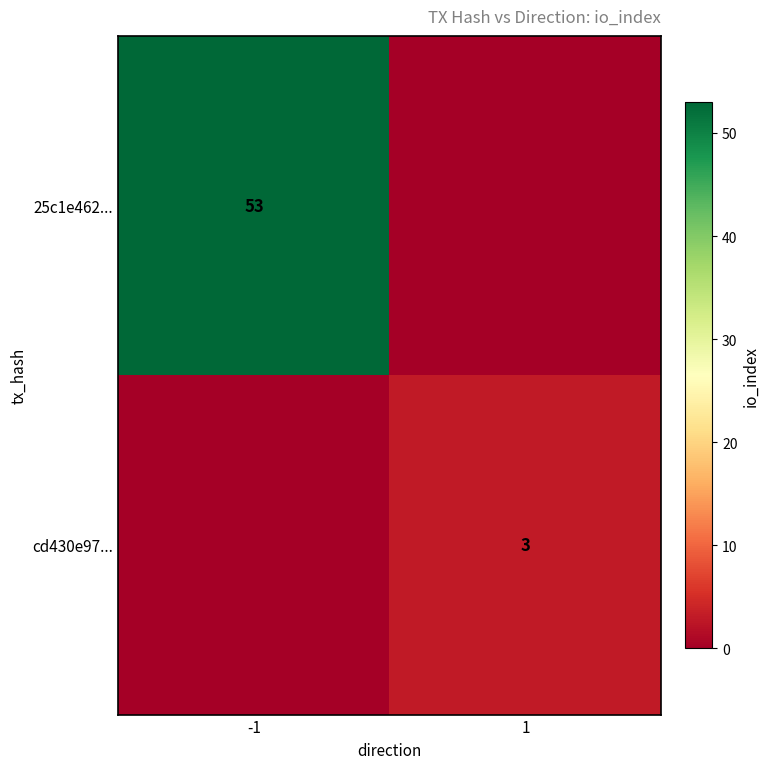

True or false: cd430e97... has a value of 3 at 1.

True